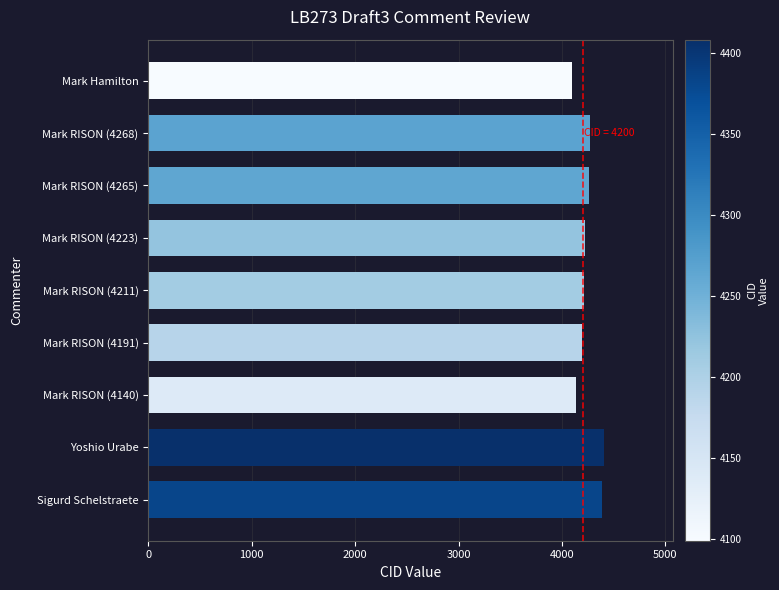

What is the ratio of the value at Sigurd Schelstraete to the value at Mark RISON (4268)?

1.0